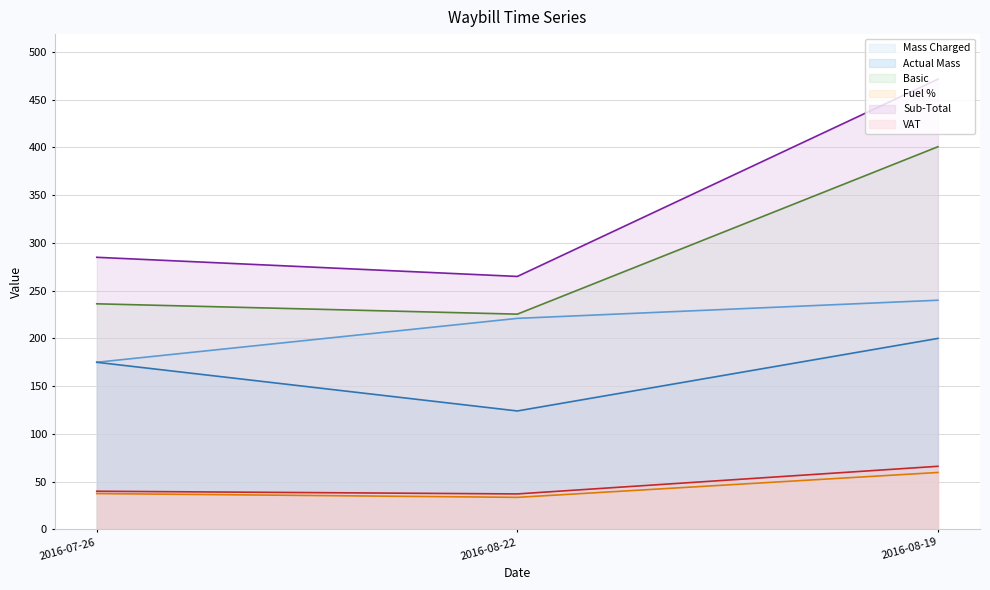

What is the lowest value of the VAT series?

37.1